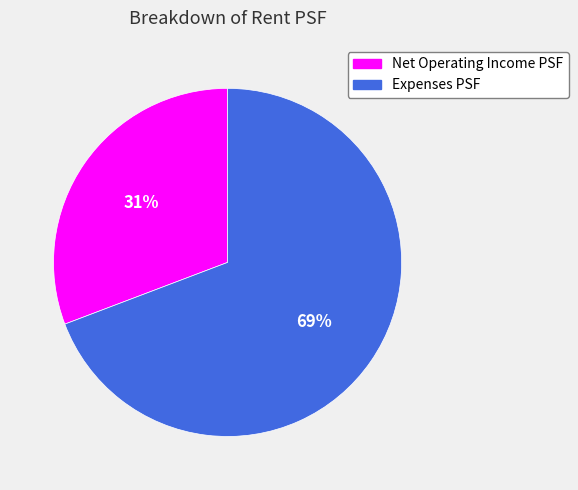

Which has a higher value, Expenses PSF or Net Operating Income PSF?

Expenses PSF